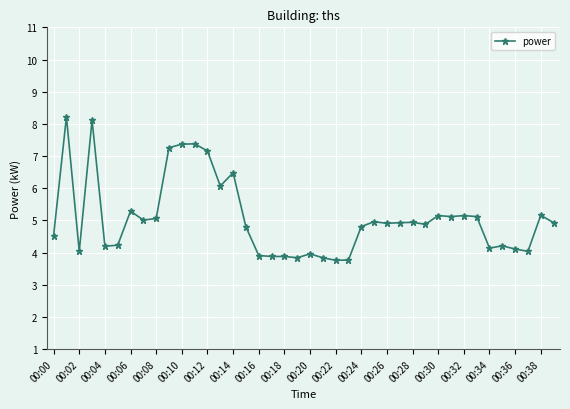

What is the sum of all values?

202.6